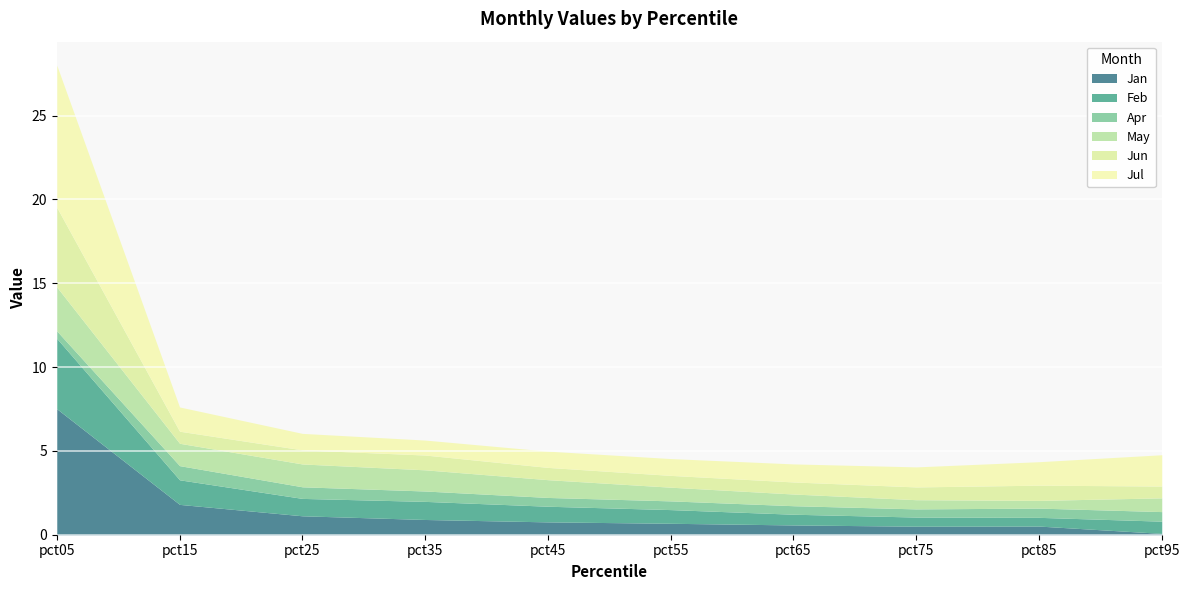

At which category is the sum across all series the highest?

pct05